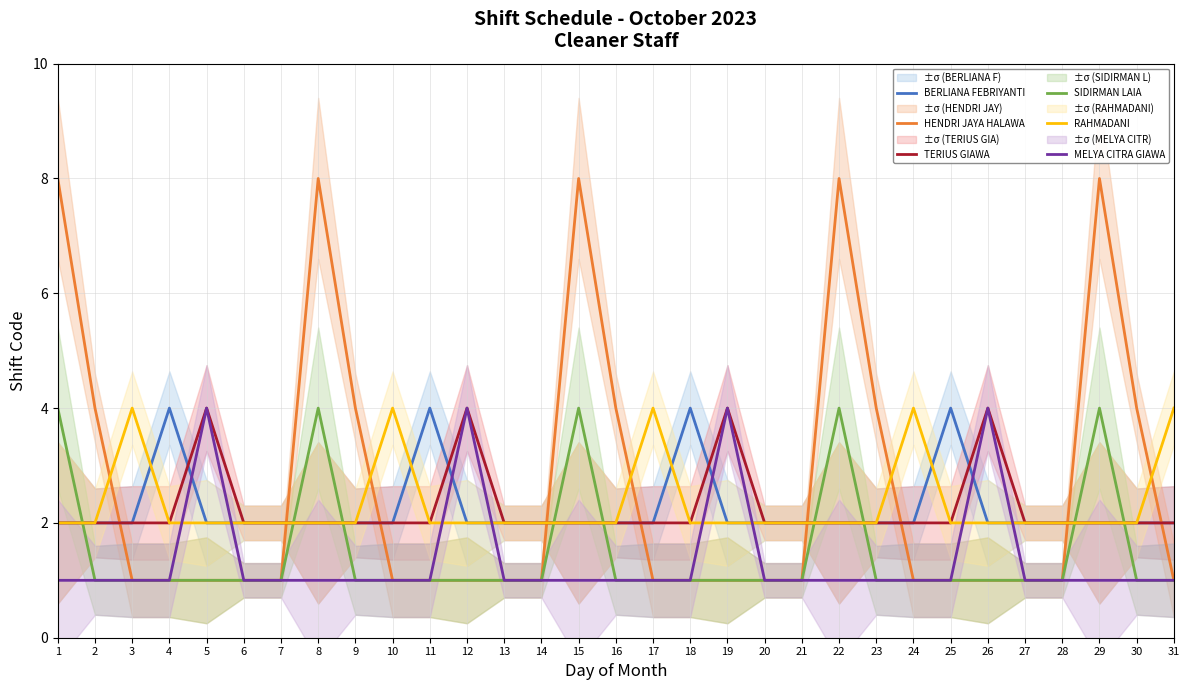

Between which two adjacent categories do TERIUS GIAWA and SIDIRMAN LAIA first intersect?

1 and 2